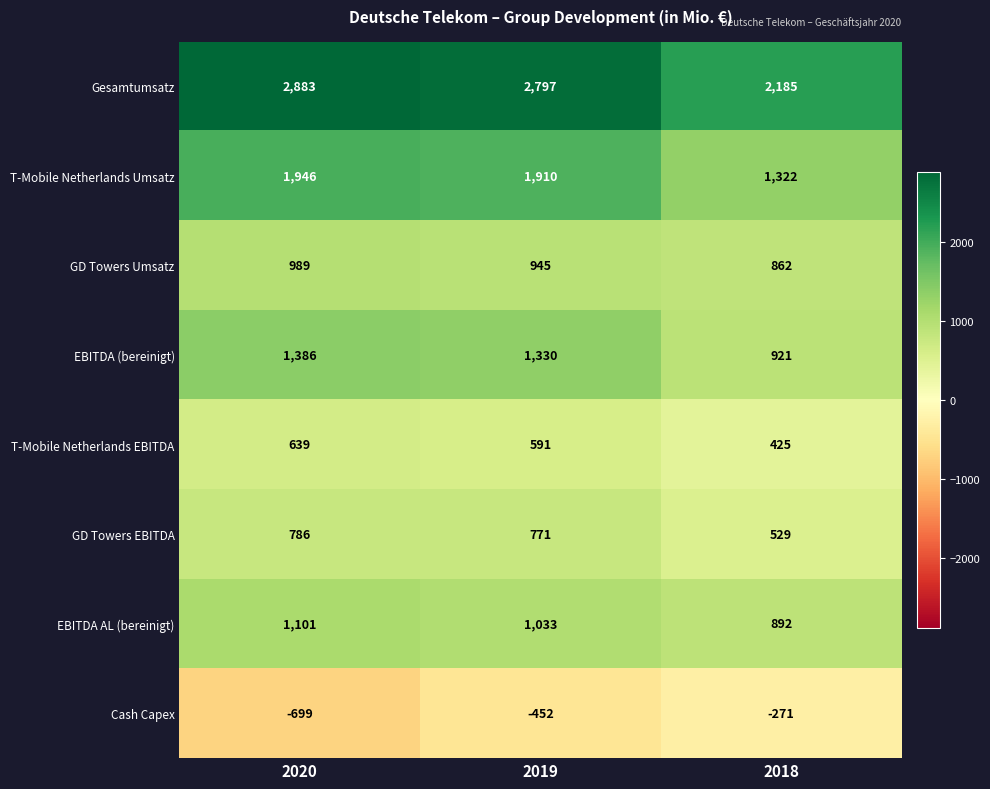

Between 2020 and 2019, which series saw the biggest shift?

Cash Capex